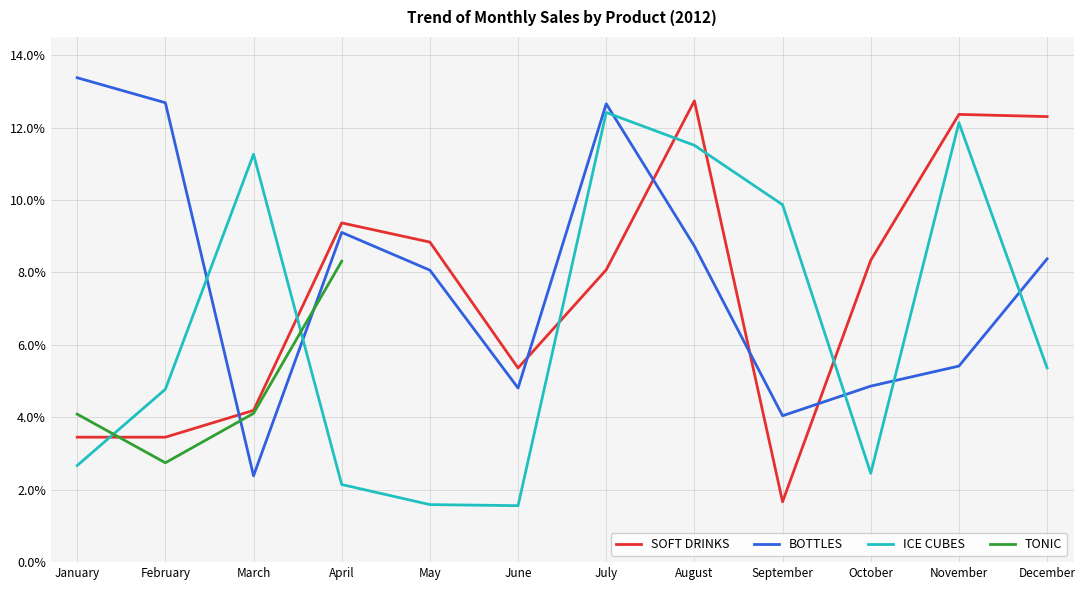

What are all the series names shown in the legend?

SOFT DRINKS, BOTTLES, ICE CUBES, TONIC